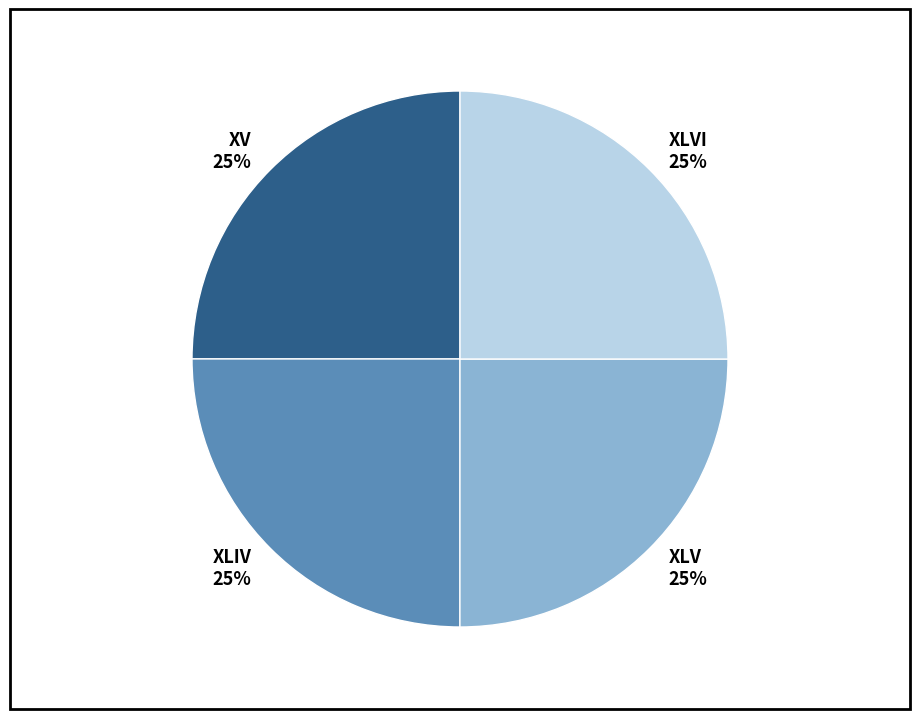

What percentage is the XLIV slice, to the nearest percent?

25%